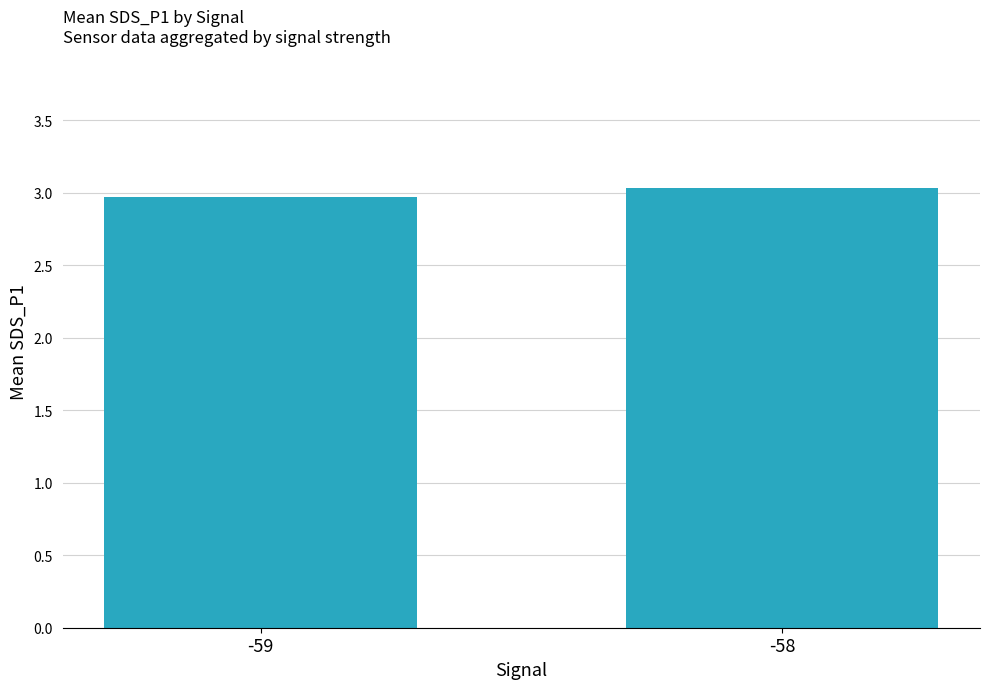

Rank the categories by value from lowest to highest.

-59, -58